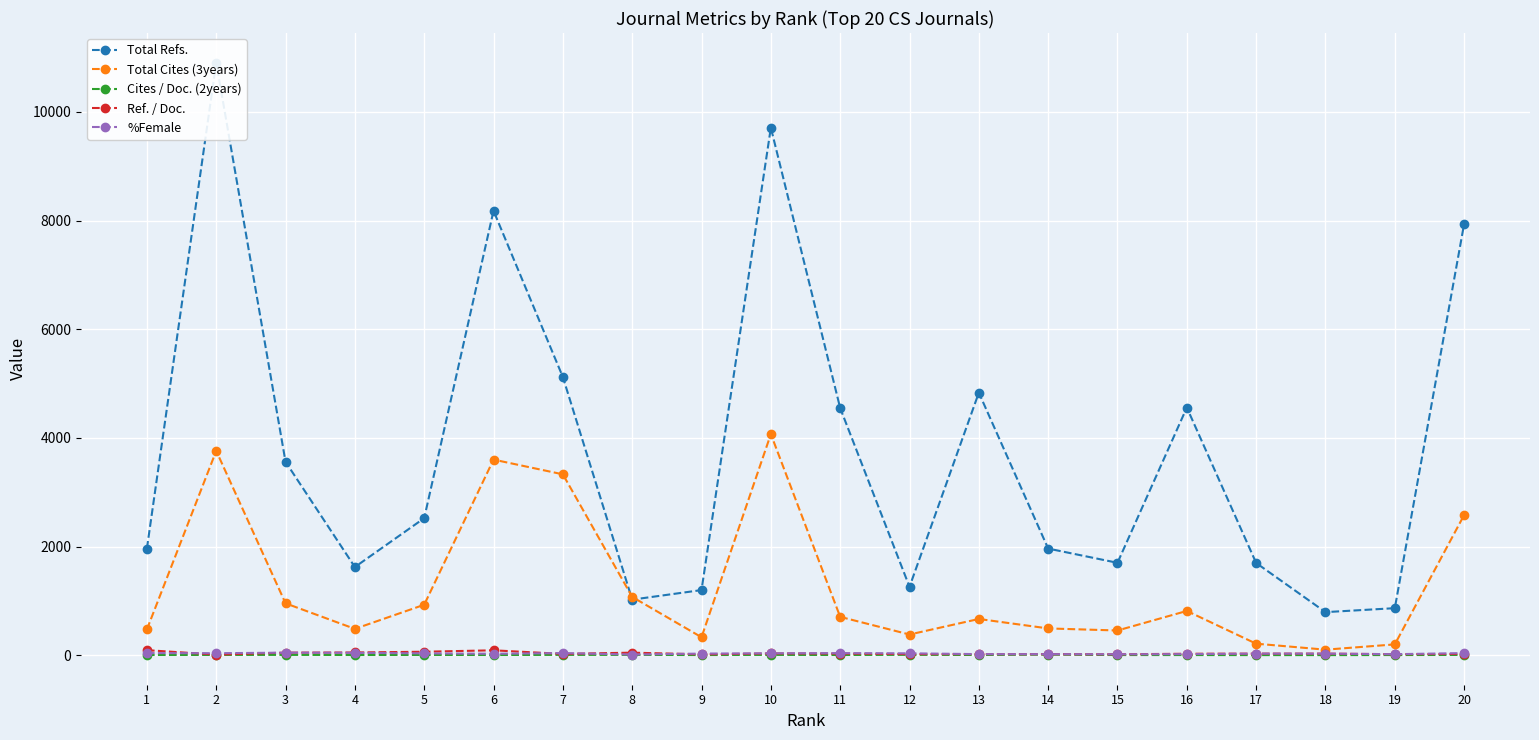

Which label corresponds to the smallest value in the chart?

17